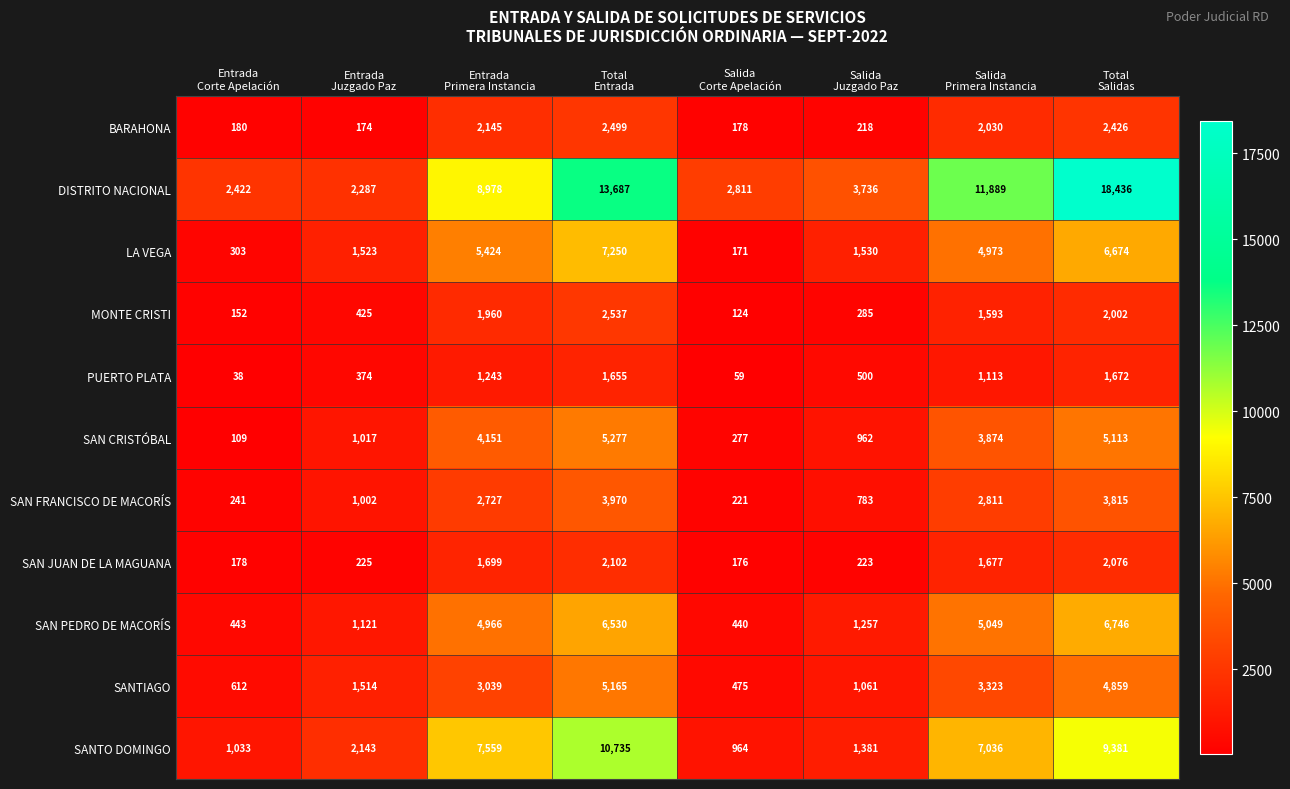

Rank the series by their maximum value, from highest to lowest.

DISTRITO NACIONAL, SANTO DOMINGO, LA VEGA, SAN PEDRO DE MACORÍS, SAN CRISTÓBAL, SANTIAGO, SAN FRANCISCO DE MACORÍS, MONTE CRISTI, BARAHONA, SAN JUAN DE LA MAGUANA, PUERTO PLATA